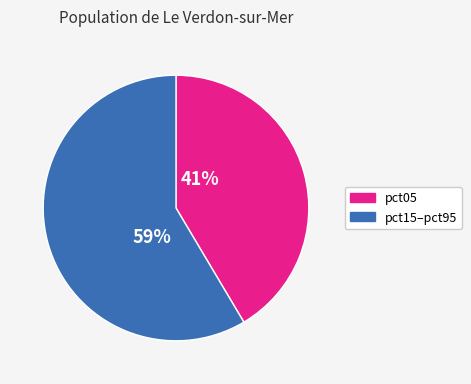

To the nearest percent, what is the average slice percentage?

50%